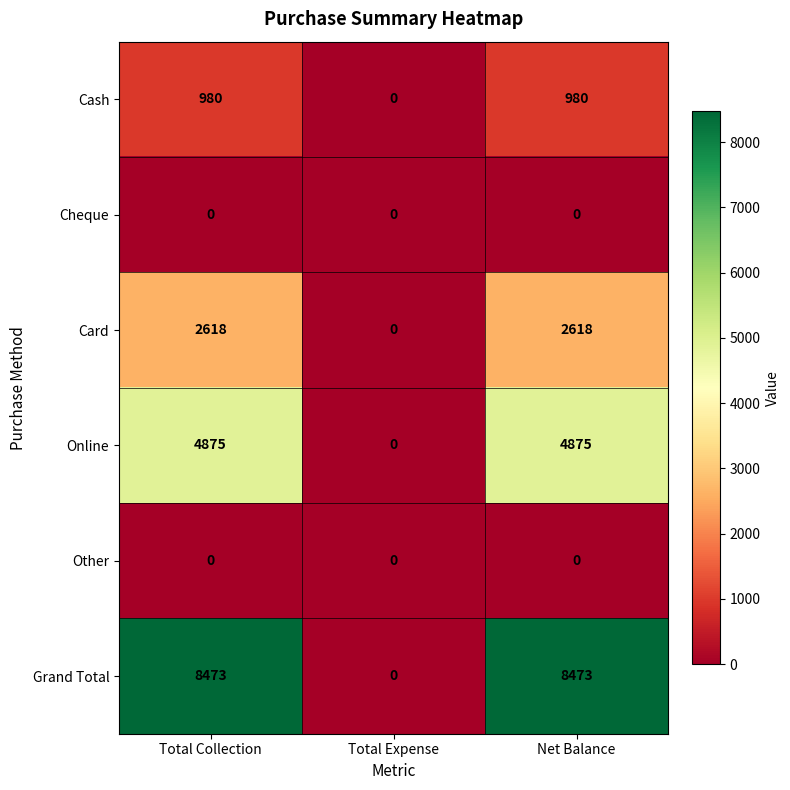

How many data points does each series have?

3